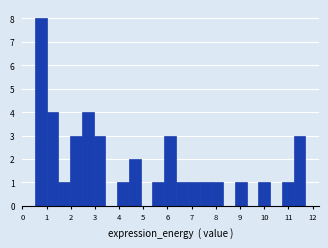

How tall is the bar that spans 9.8 to 10.2 on the x-axis? Neither the bar edges nor the heights are printed on the chart, so give them approximately, as read against the axes.

1